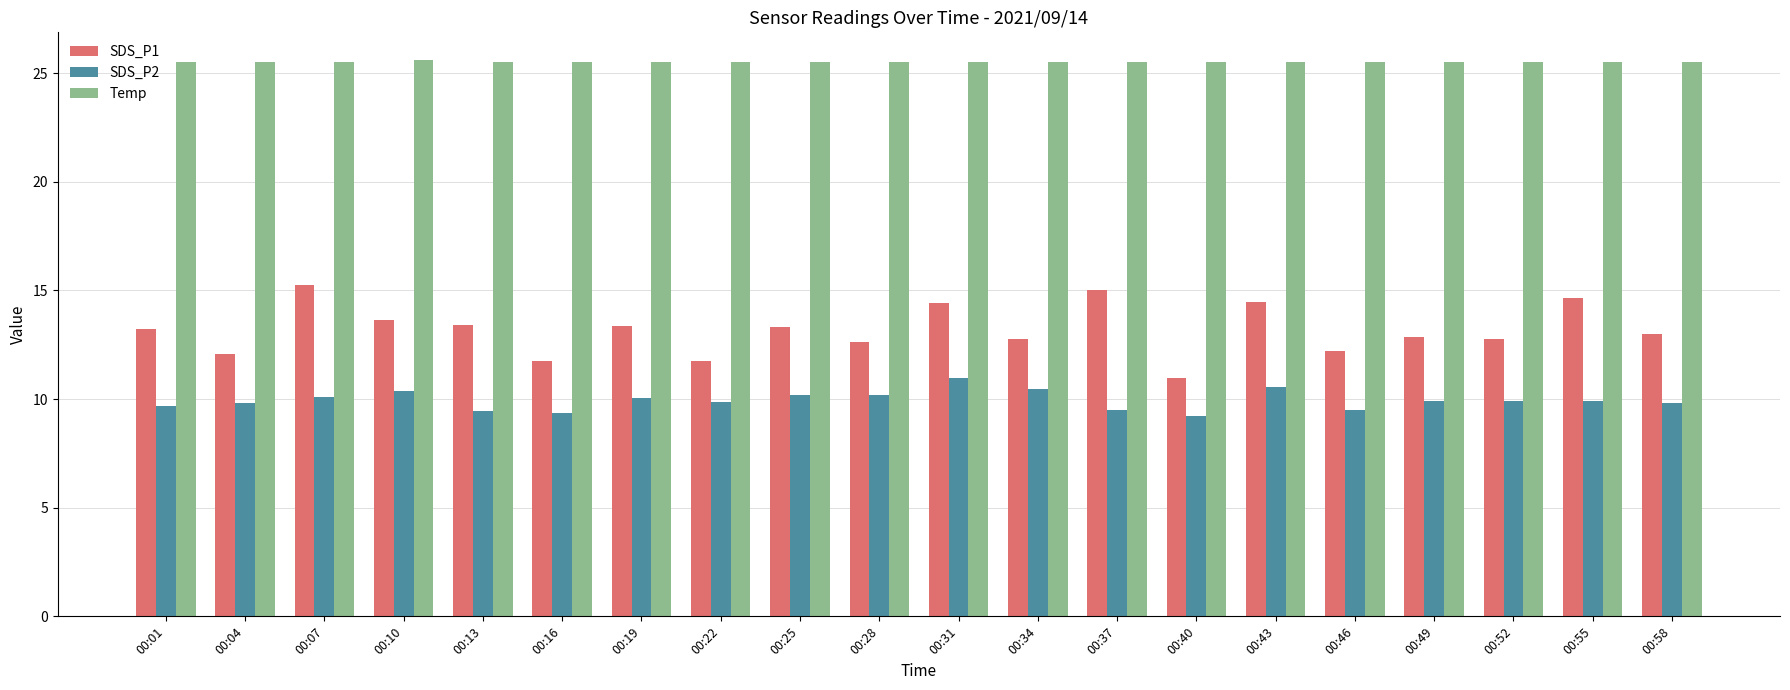

What is the greatest value displayed?

25.6